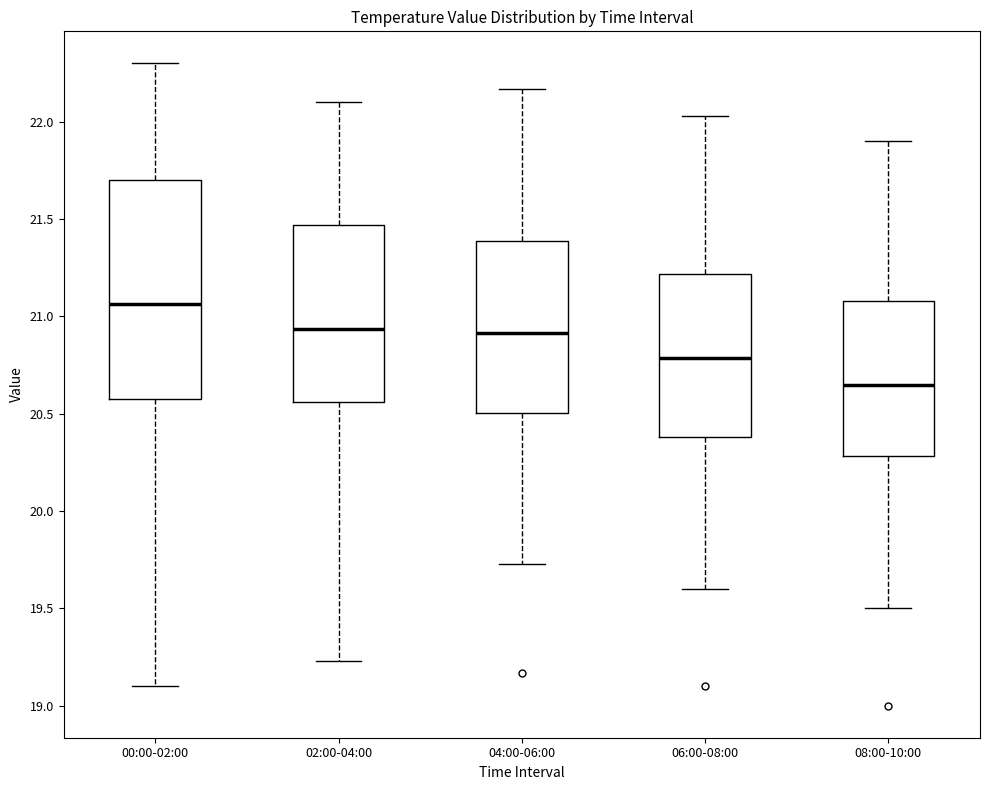

Which box's median line is the lowest?

08:00-10:00